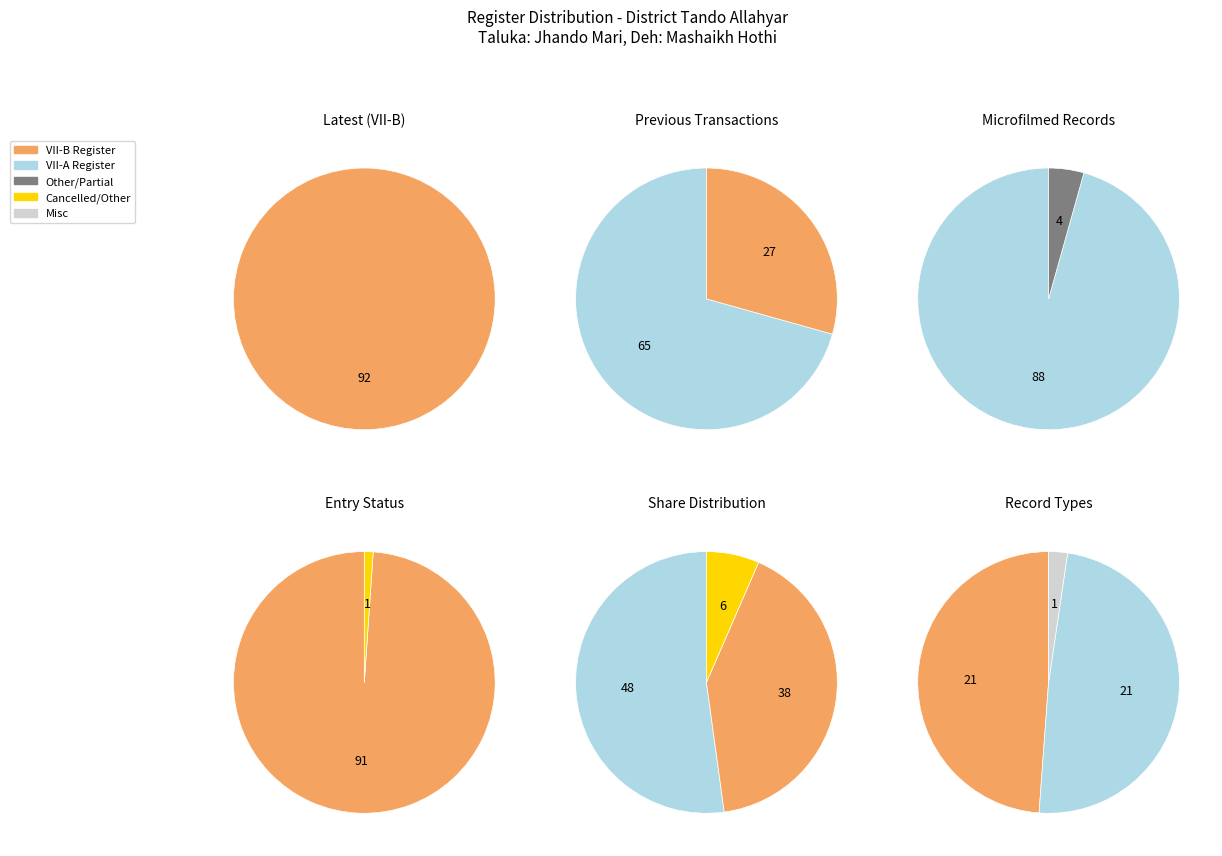

Which category accounts for the majority?

VII-A